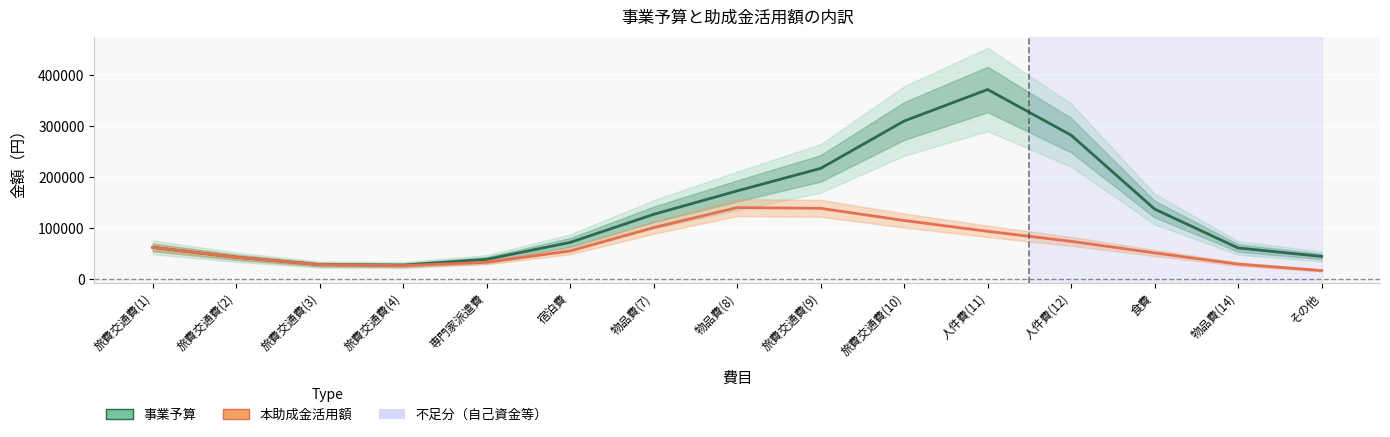

Rank the series at 人件費(11) from highest to lowest value.

事業予算, 本助成金活用額